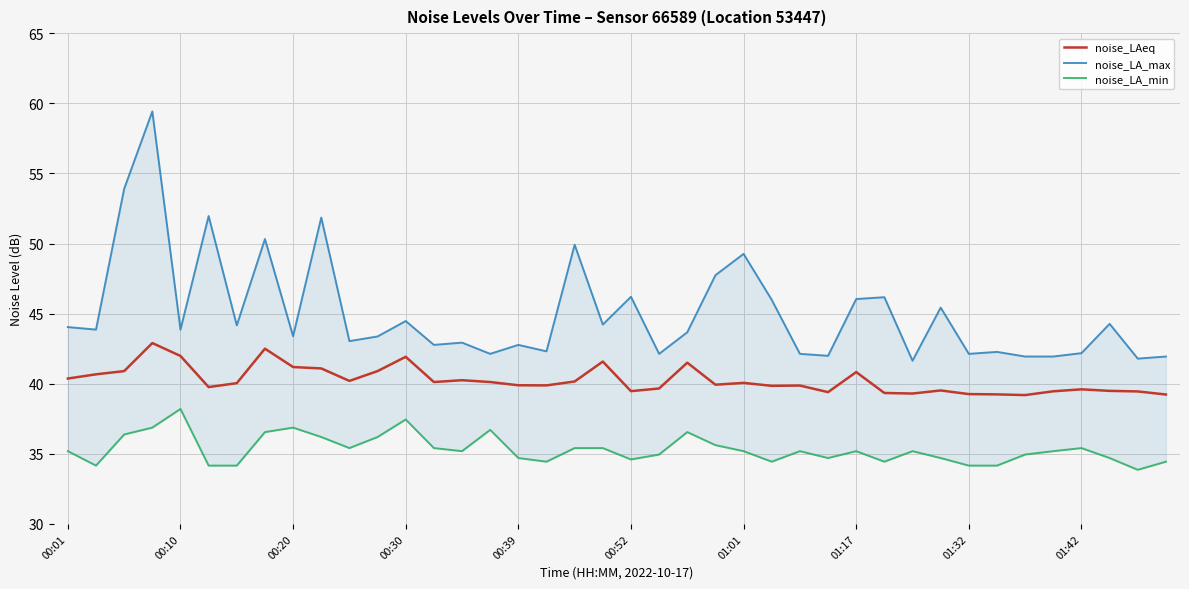

The value of noise_LA_max at 25 is 76.7. True or false?

False